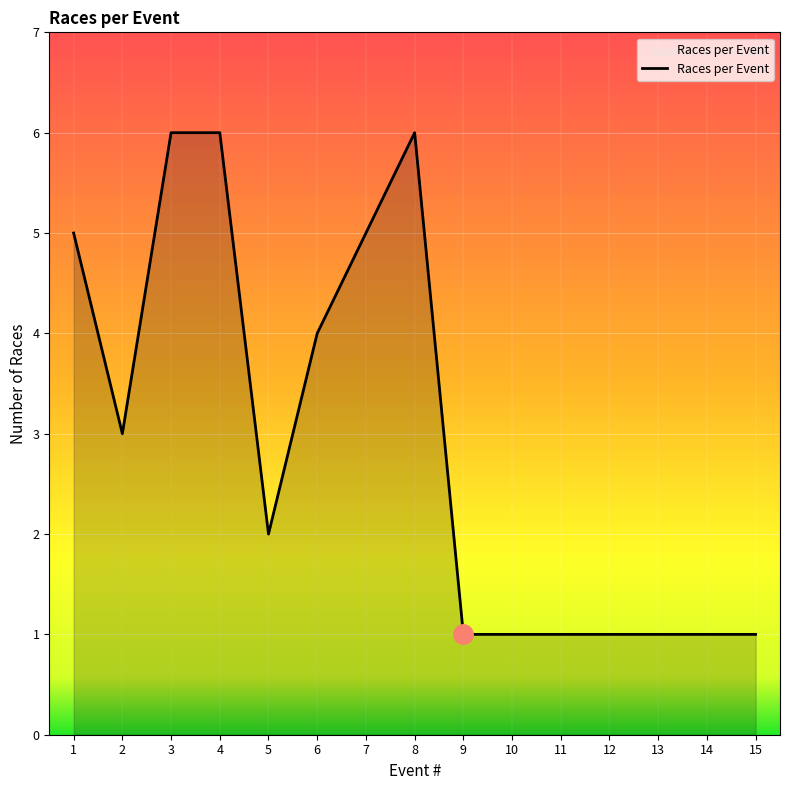

Which has a higher value, 13 or 7?

7